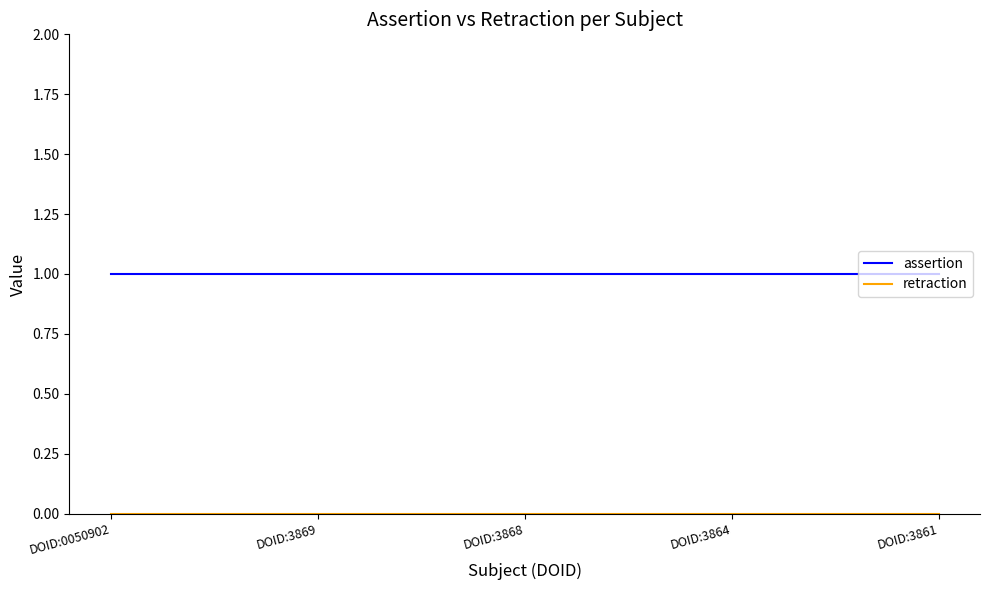

The assertion series shows 2 at DOID:3869. True or false?

False